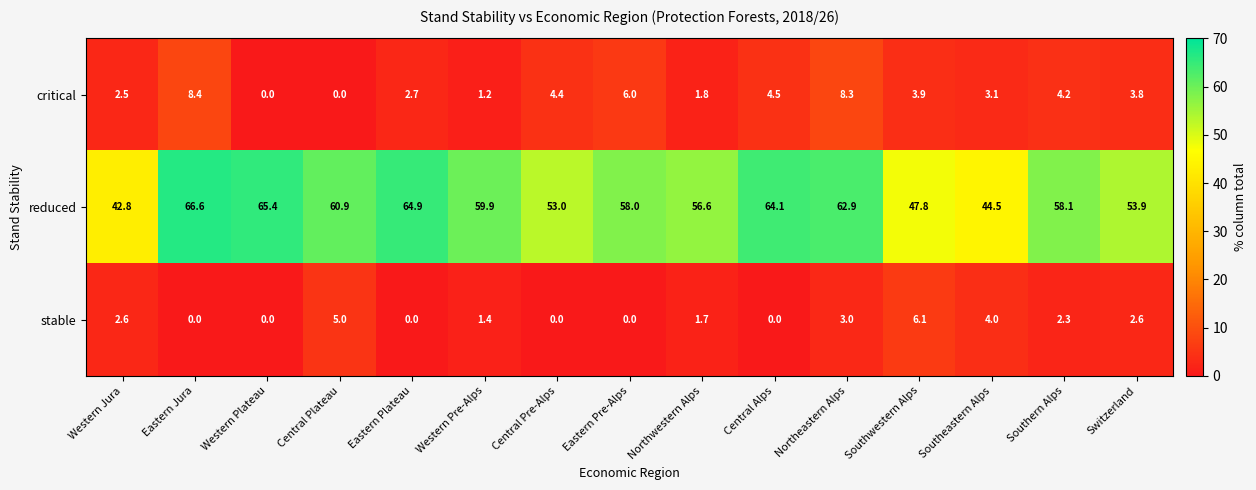

What is the greatest value displayed?

66.6